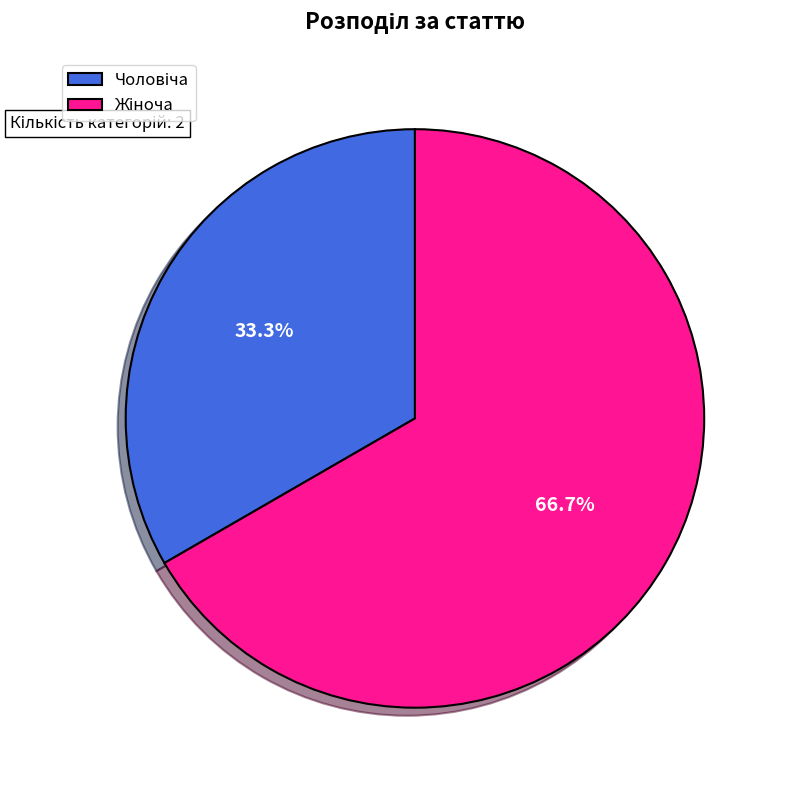

Does any single category account for the majority?

Yes